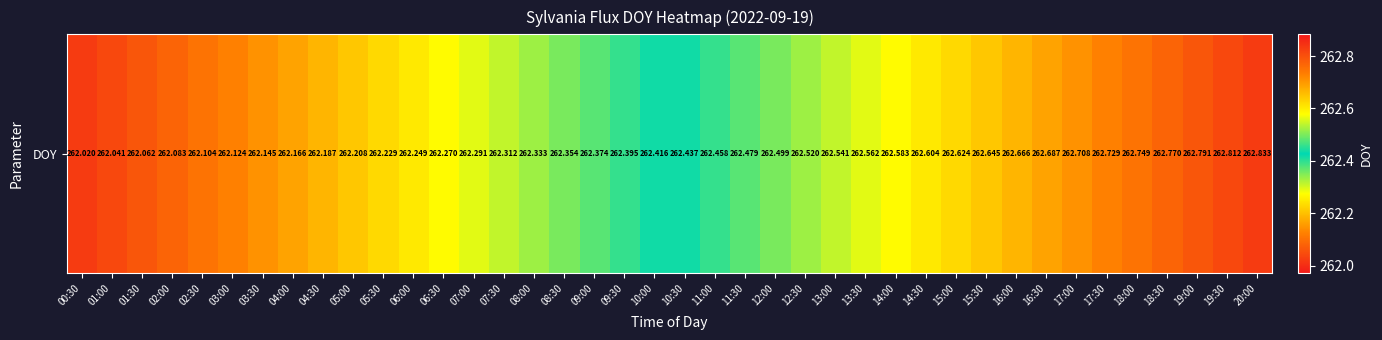

Reading right to left, list all the values displayed in this chart.

262.8	262.8	262.8	262.8	262.7	262.7	262.7	262.7	262.7	262.6	262.6	262.6	262.6	262.6	262.5	262.5	262.5	262.5	262.5	262.4	262.4	262.4	262.4	262.4	262.3	262.3	262.3	262.3	262.2	262.2	262.2	262.2	262.2	262.1	262.1	262.1	262.1	262.1	262.0	262.0